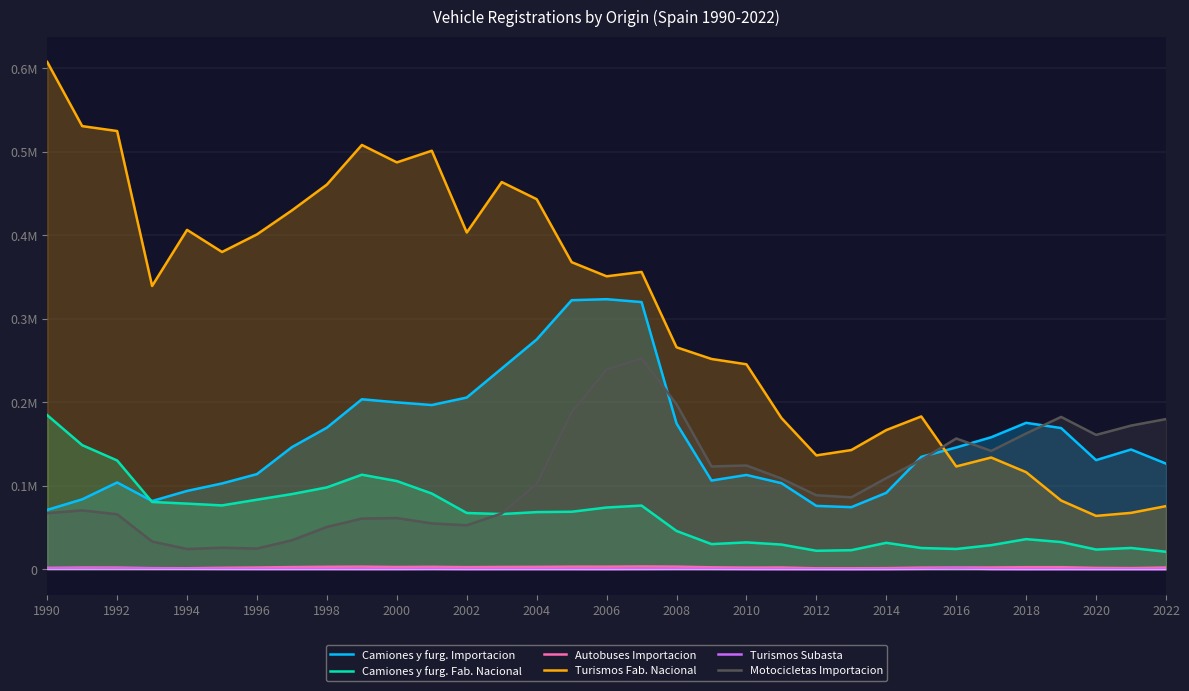

At how many categories does at least one series exceed 0?

33